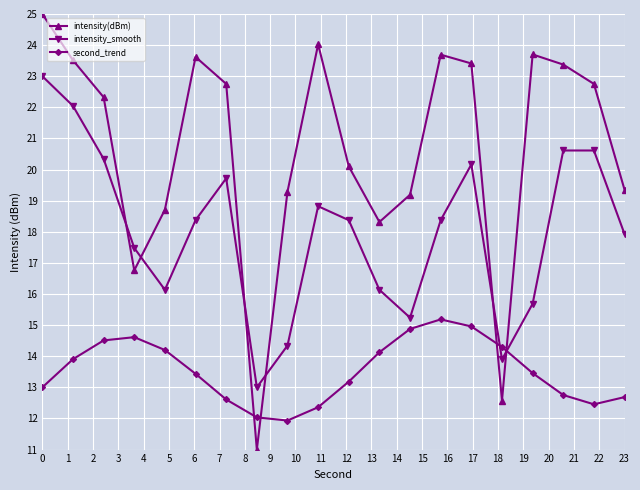

What is the maximum value for intensity(dBm)?

25.0